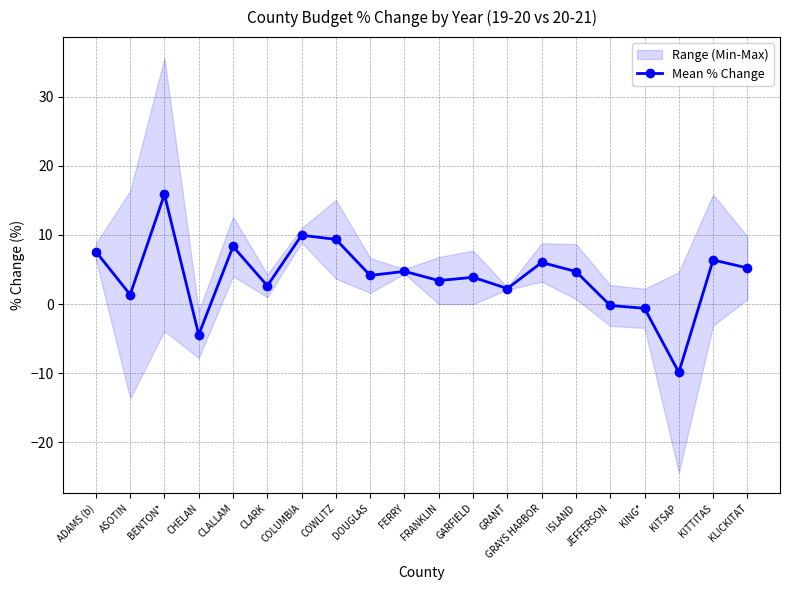

The chart shows a value of 23.9 at BENTON*. True or false?

False